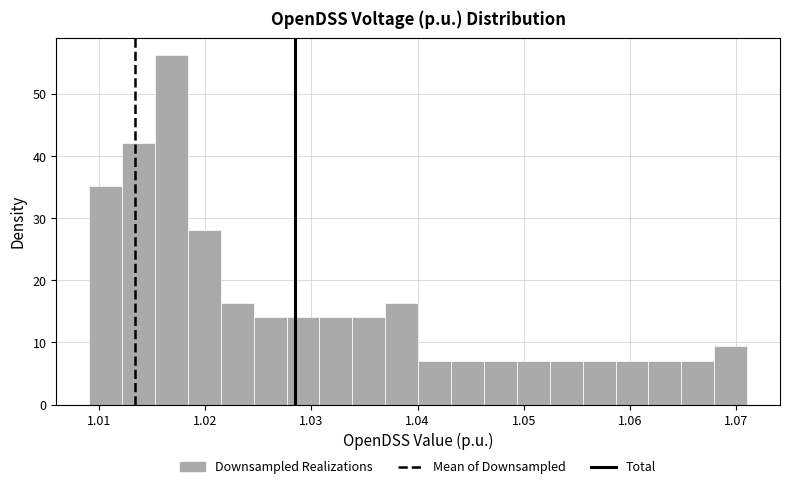

Read against the x-axis, roughly where is the centre of the tallest bar?

1.017